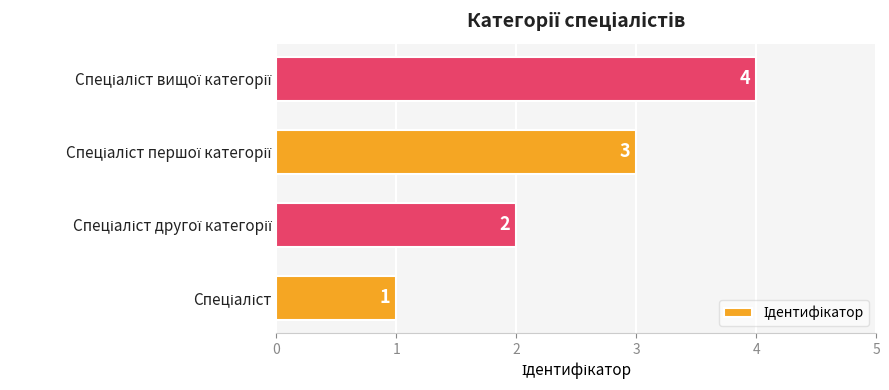

What is the difference between the maximum and minimum values?

3